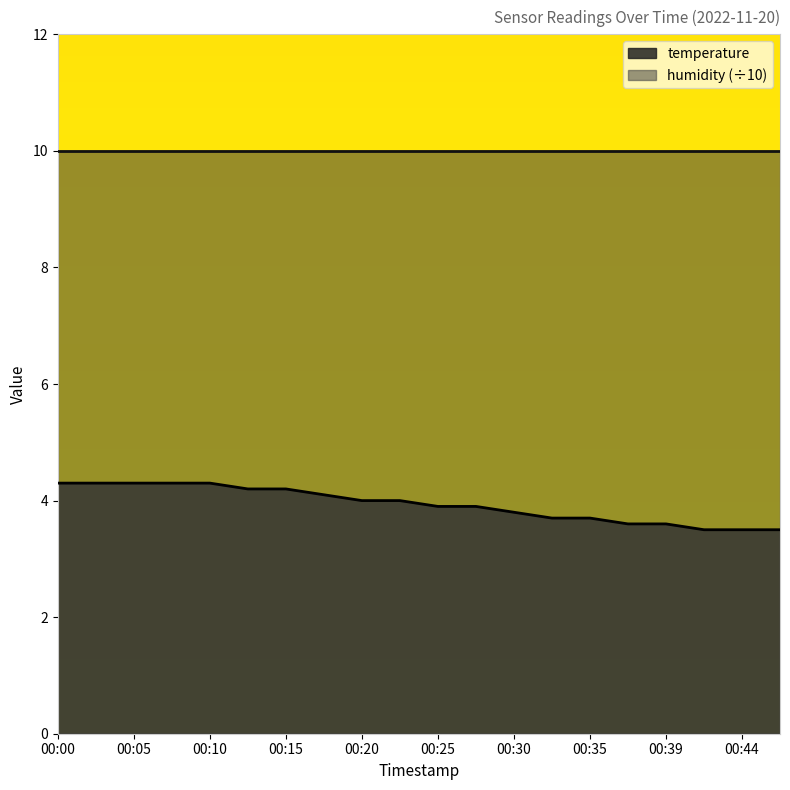

Reading left to right, transcribe all the data shown in this chart.

4.3	4.3	4.3	4.3	4.3	4.2	4.2	4.1	4.0	4.0	3.9	3.9	3.8	3.7	3.7	3.6	3.6	3.5	3.5	3.5